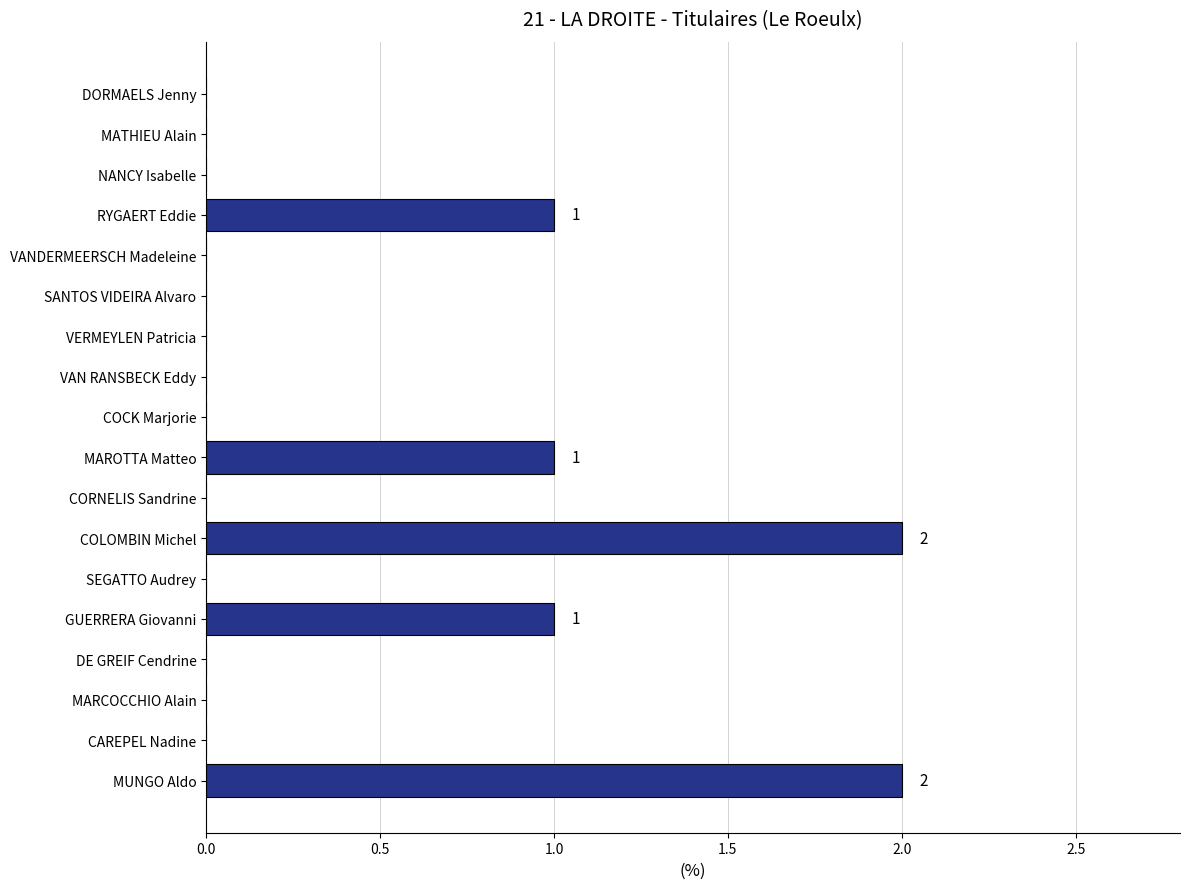

Which has a higher value, GUERRERA Giovanni or DE GREIF Cendrine?

GUERRERA Giovanni